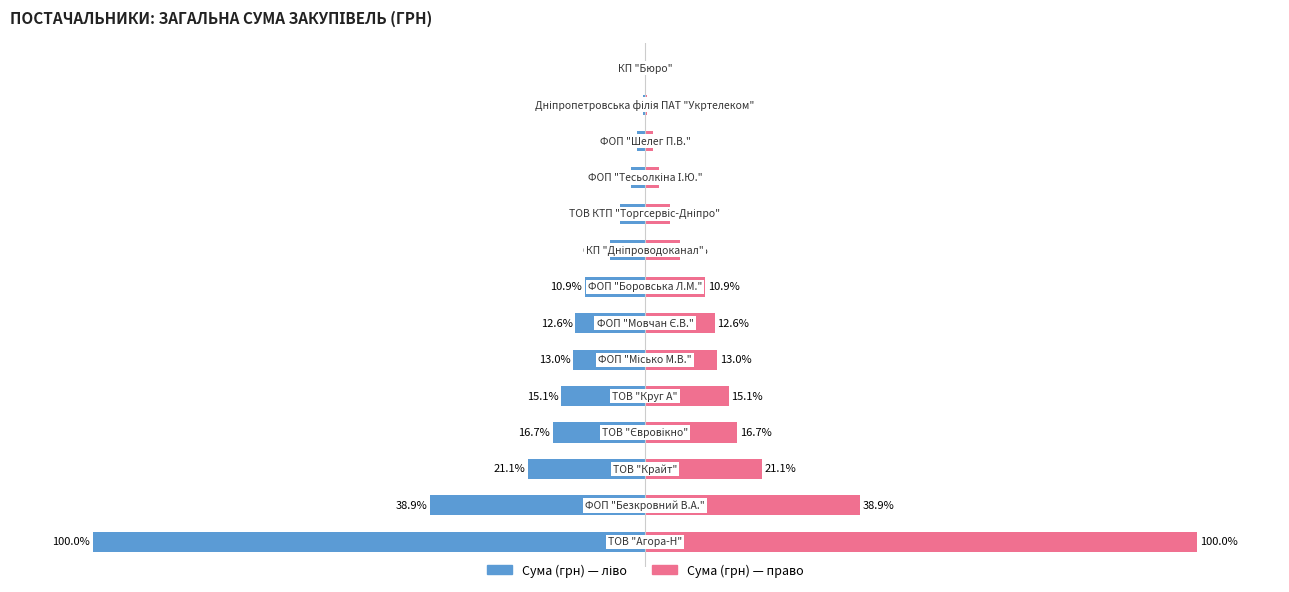

Reading left to right, extract all data points from this chart.

Сума (грн) — ліво: -100.0	-38.9	-21.1	-16.7	-15.1	-13.0	-12.6	-10.9	-6.3	-4.6	-2.5	-1.4	-0.3	-0.1
Сума (грн) — право: 100.0	38.9	21.1	16.7	15.1	13.0	12.6	10.9	6.3	4.6	2.5	1.4	0.3	0.1